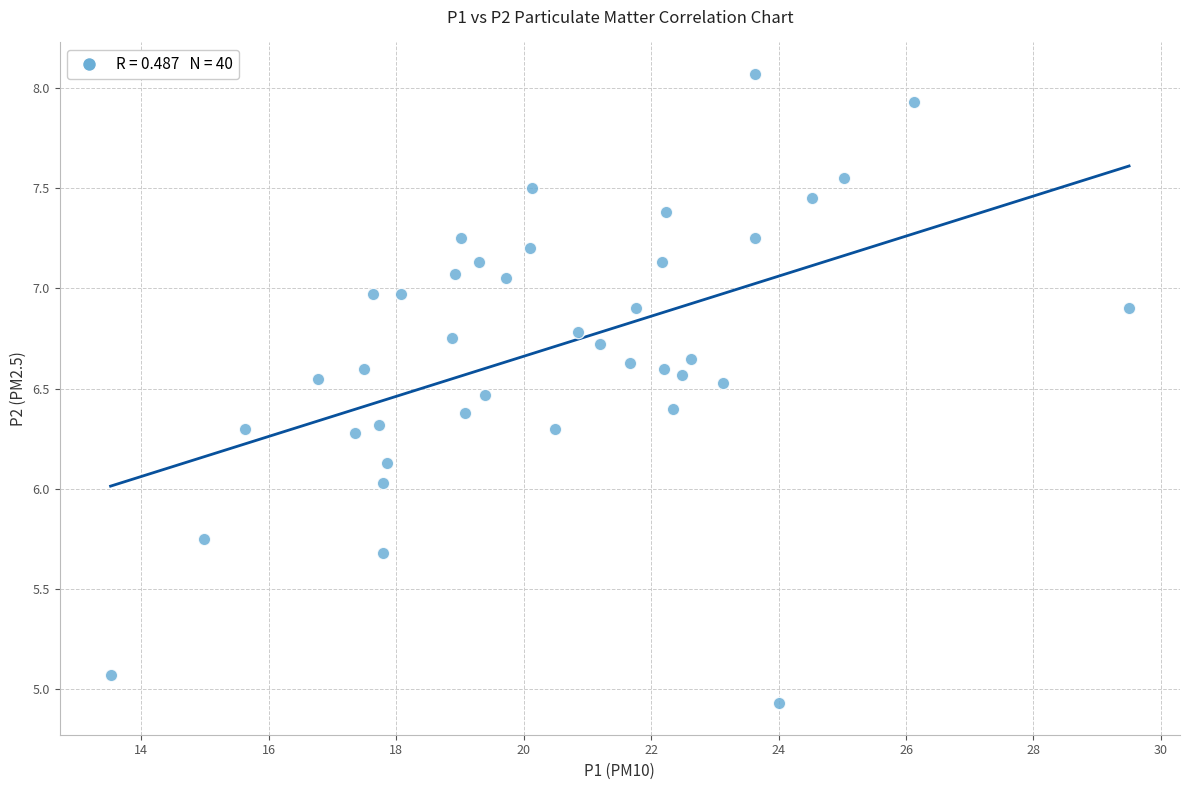

What is the range of X values (max minus min)?

16.0